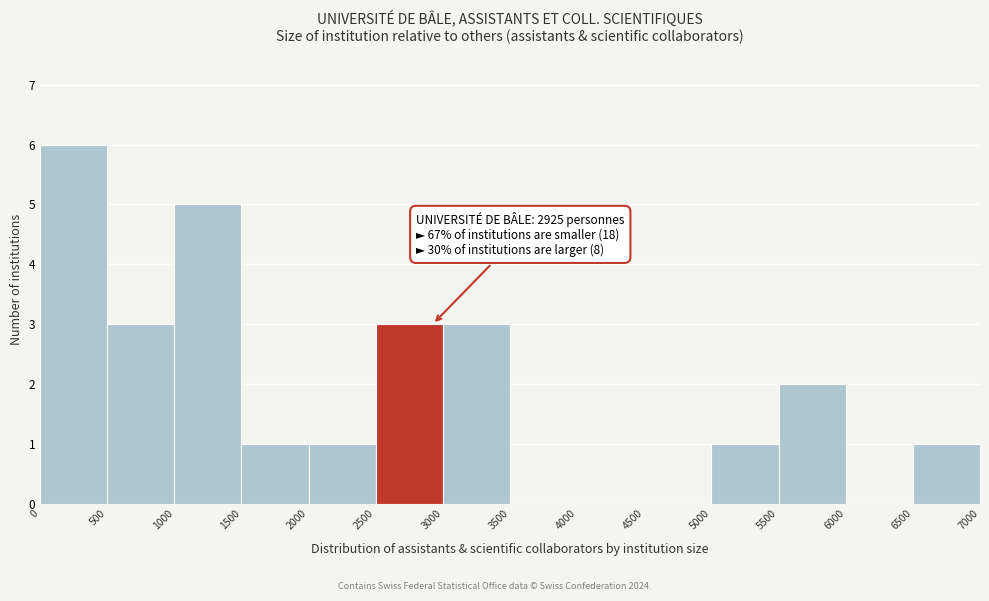

Over which range of the x-axis is the bar tallest?

0 to 500